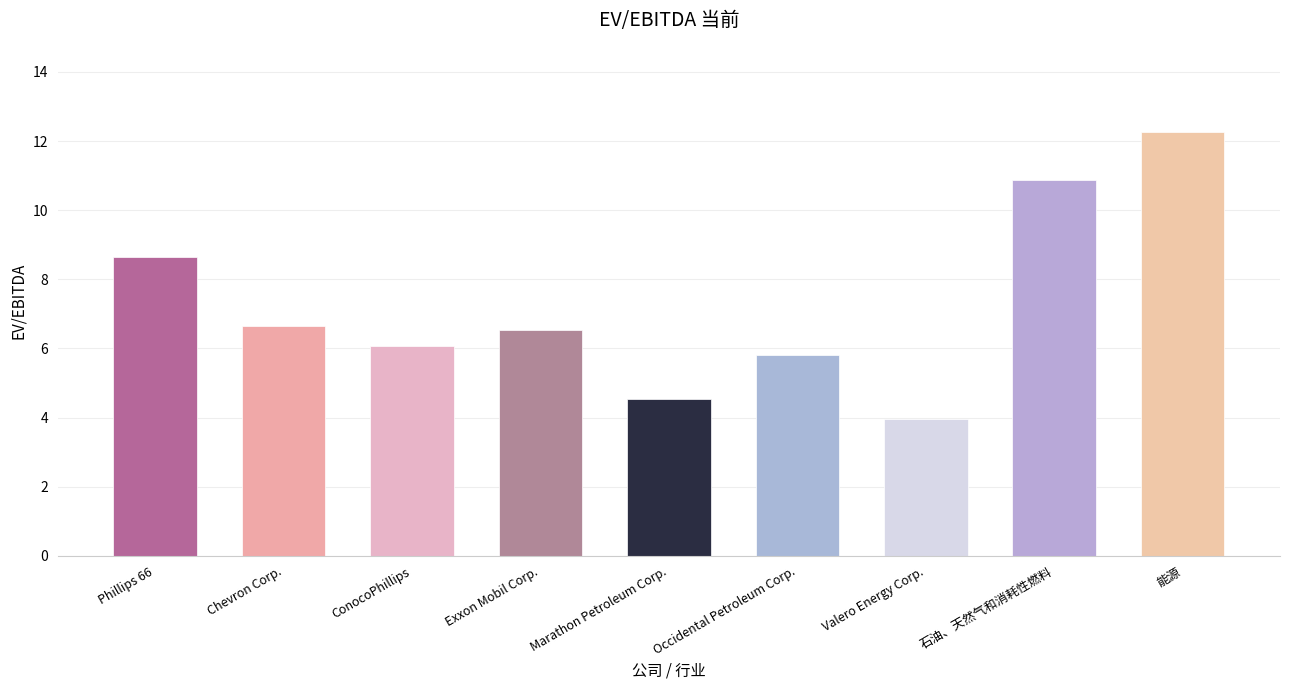

The value at 石油、天然气和消耗性燃料 is 6.1. True or false?

False